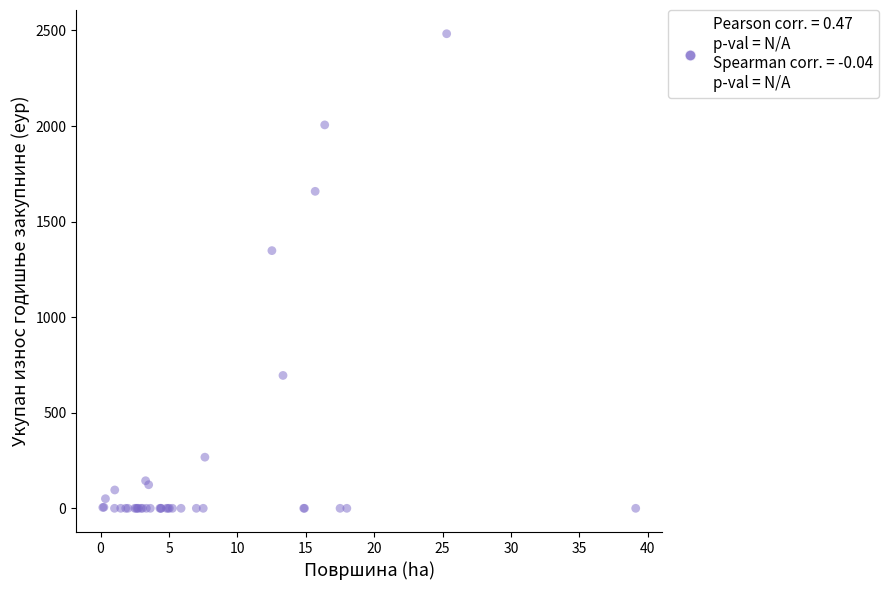

What Y value in the scatter plot is closest to 1241?

1348.1